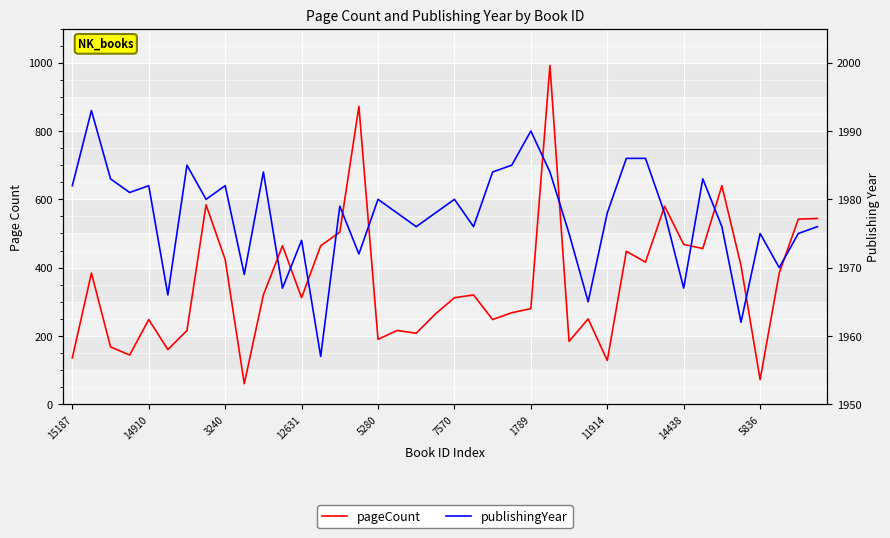

List the series in order of their overall mean, highest first.

publishingYear, pageCount